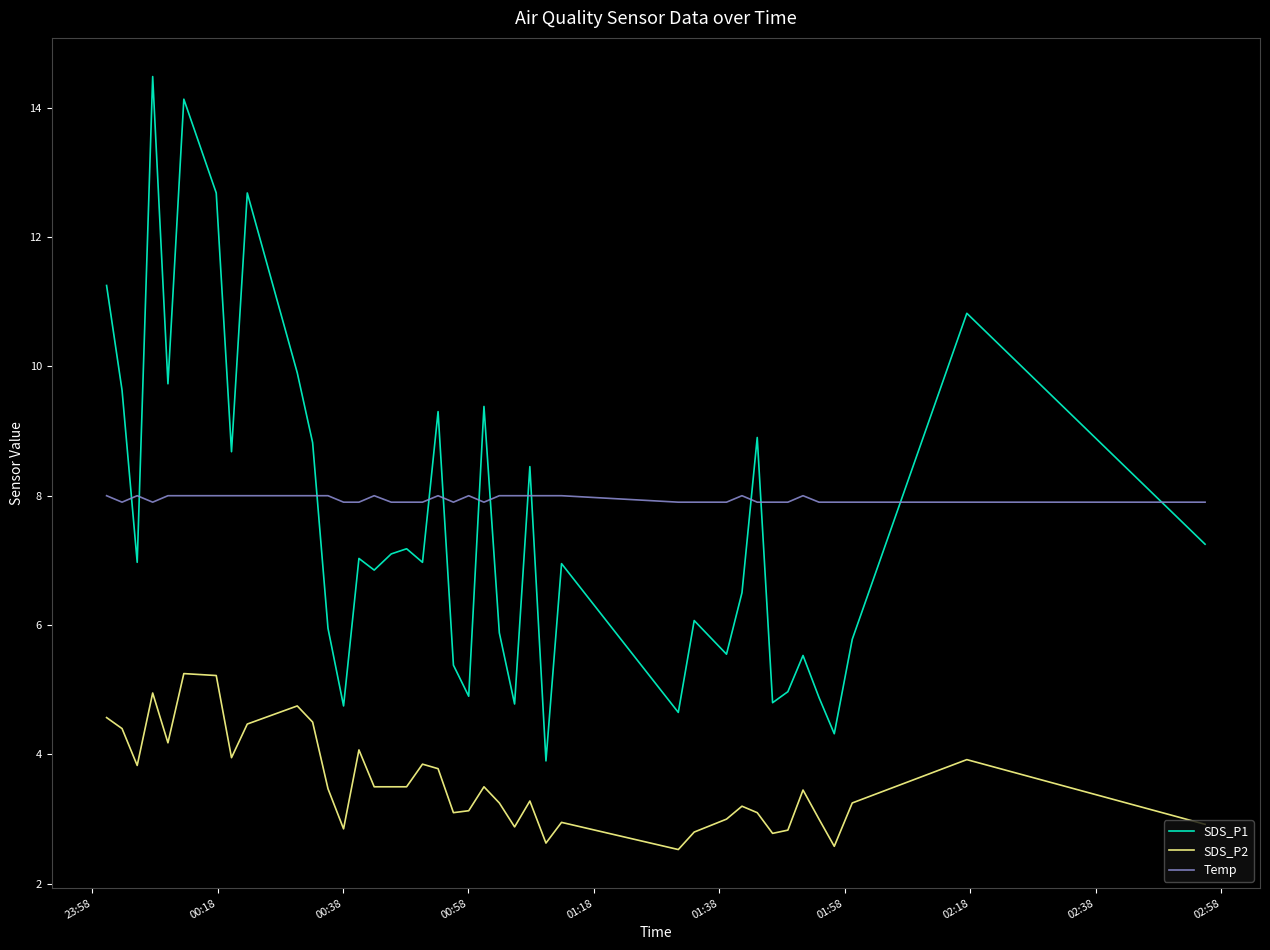

True or false: SDS_P2 has more than 2 interior local peaks.

True